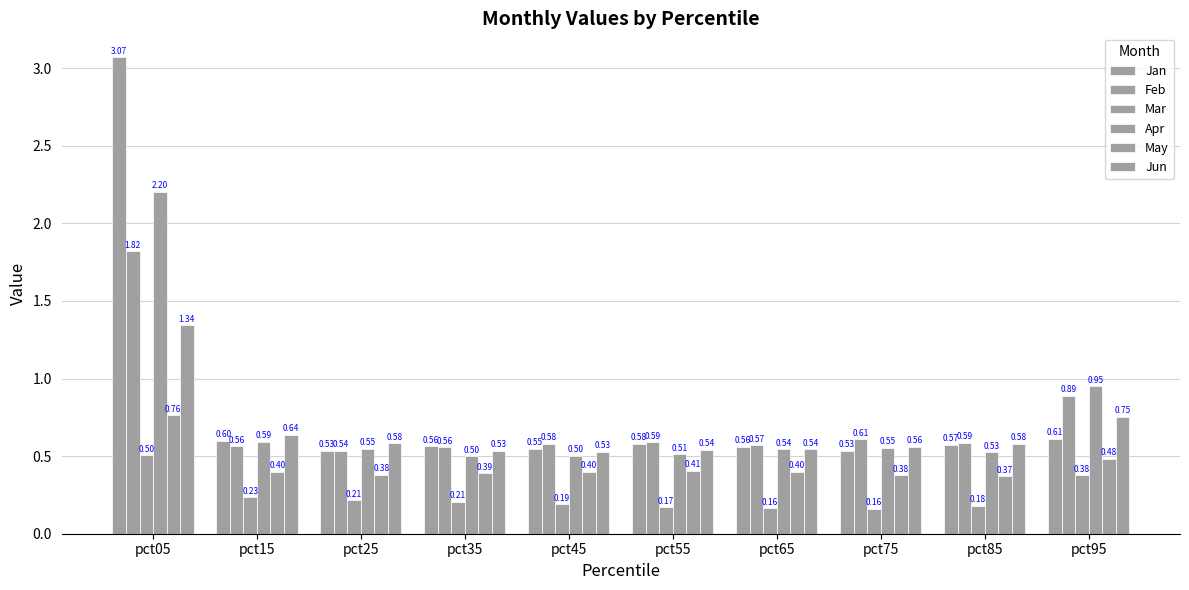

What is the value of the May bar at the 9th from the left?

0.4